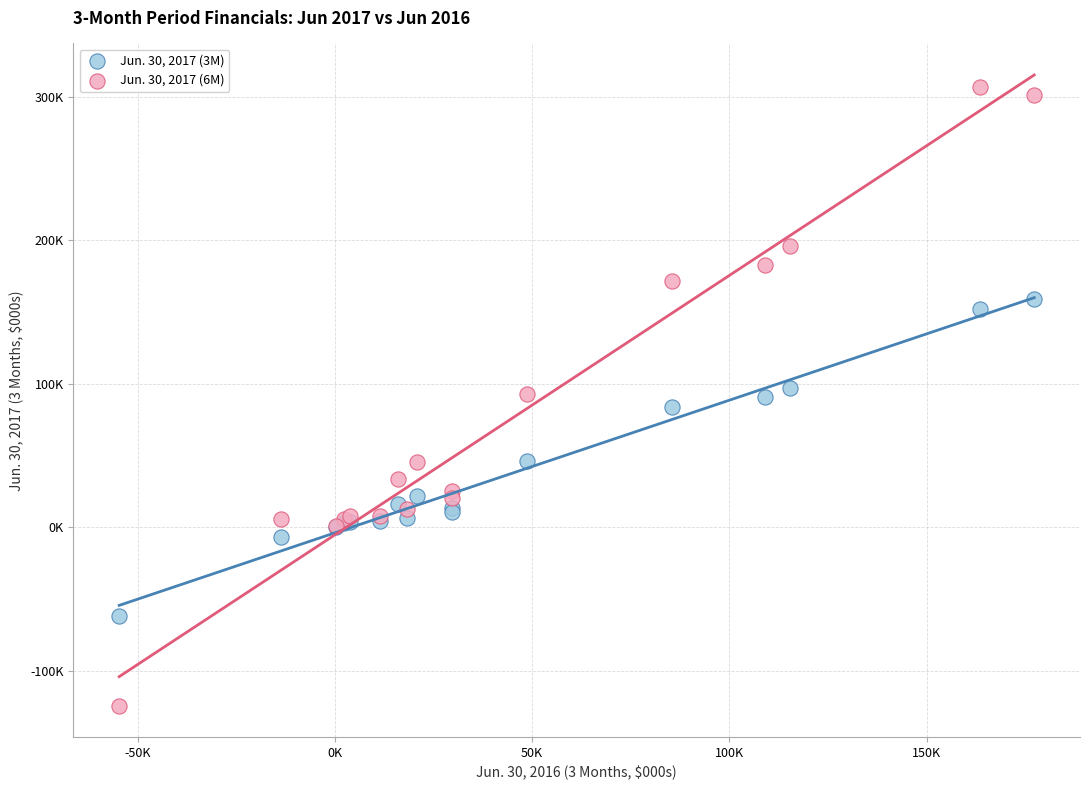

What are all the series names shown in the legend?

Jun. 30, 2017 (3M), Jun. 30, 2017 (6M)